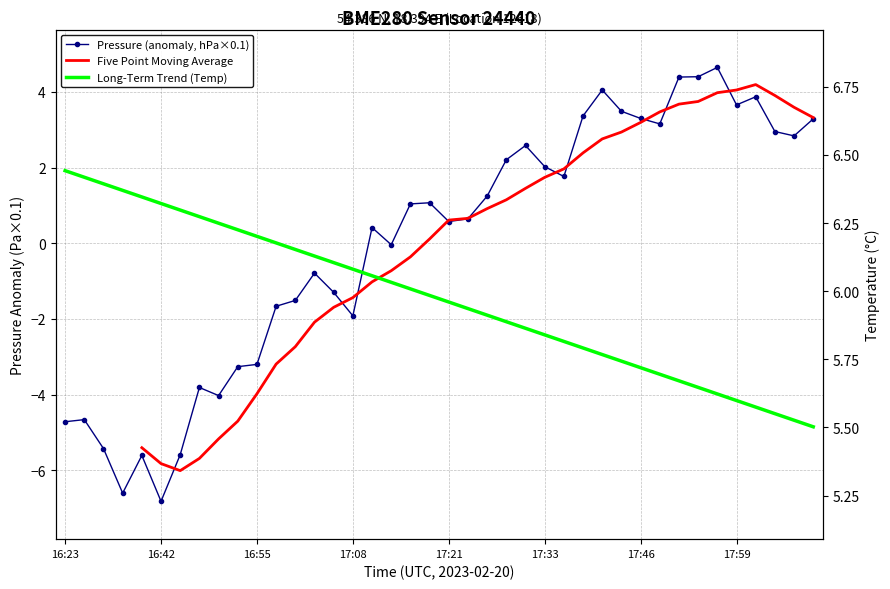

What is the sum of the Five Point Moving Average values at 16:55 and 17:21?

-3.4